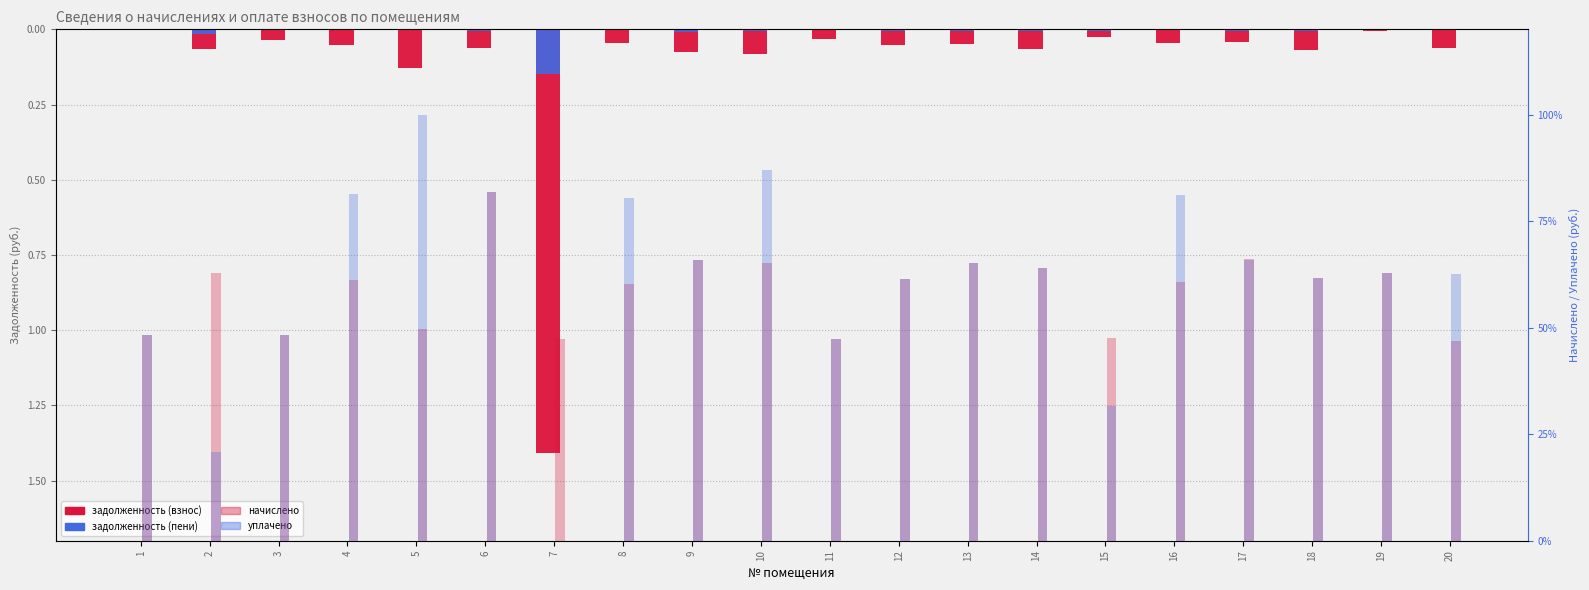

Which has a higher value, 2 or 3?

3